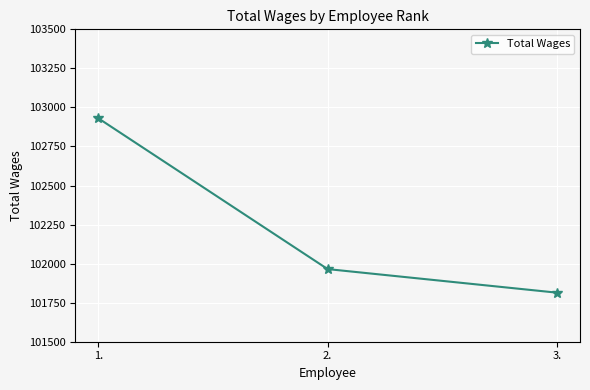

What is the difference between the values at 2. and 1.?

966